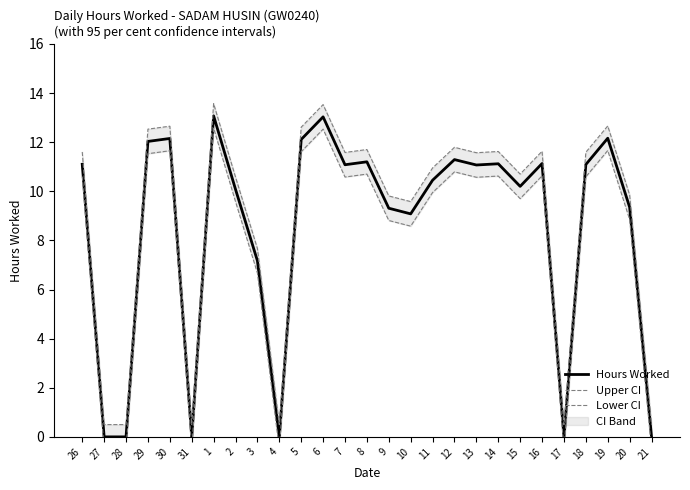

What is the average value of the Lower CI series?

8.0